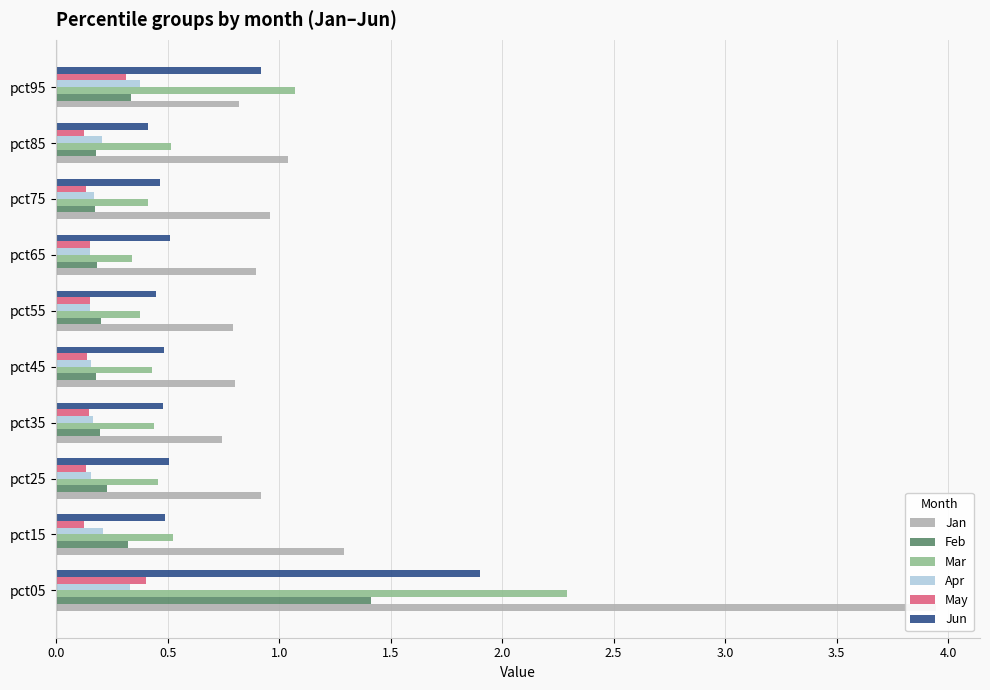

Between 2.0 and 2.5, which series saw the biggest shift?

Mar